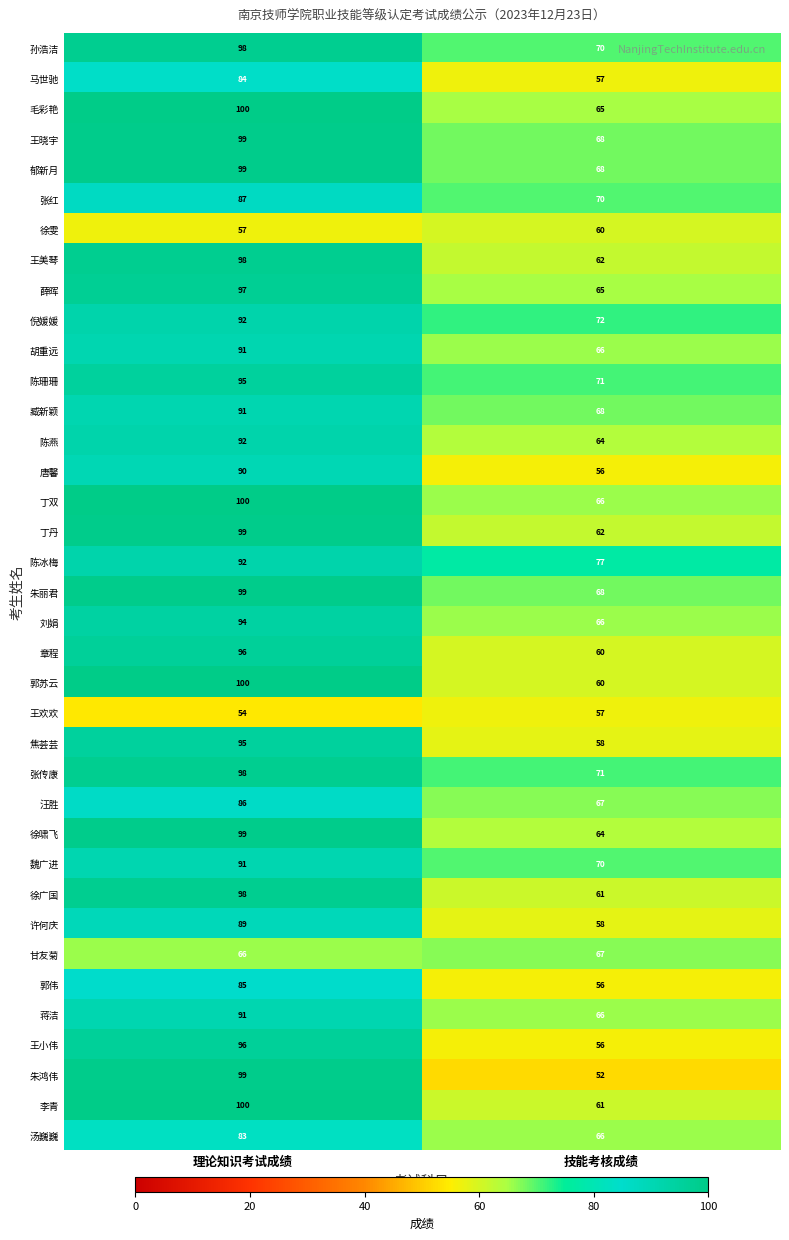

Which category has the lowest value across all series?

技能考核成绩